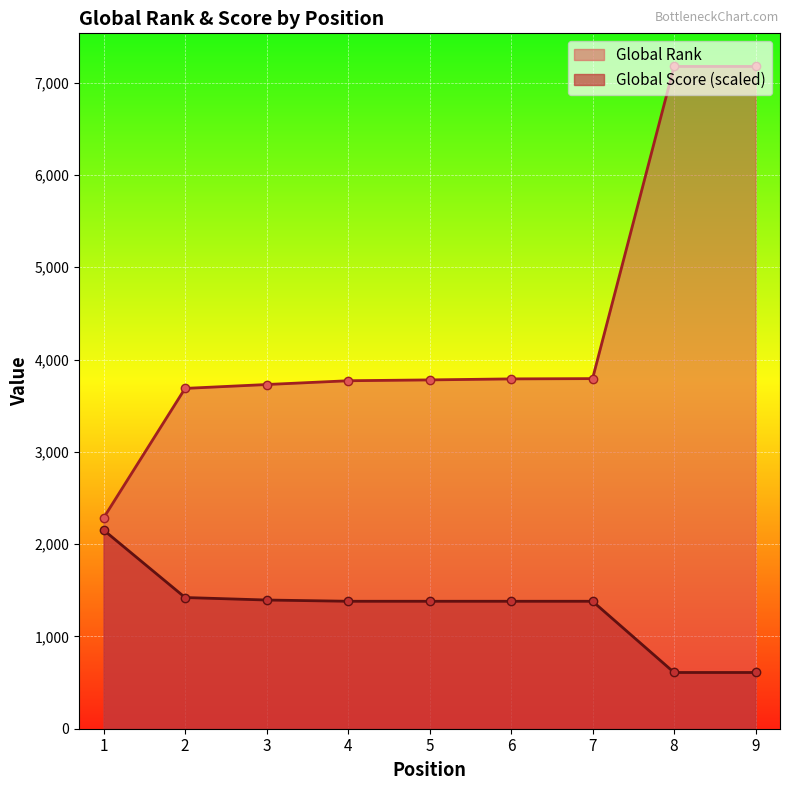

True or false: Global Score and Global Rank intersect in this chart.

False